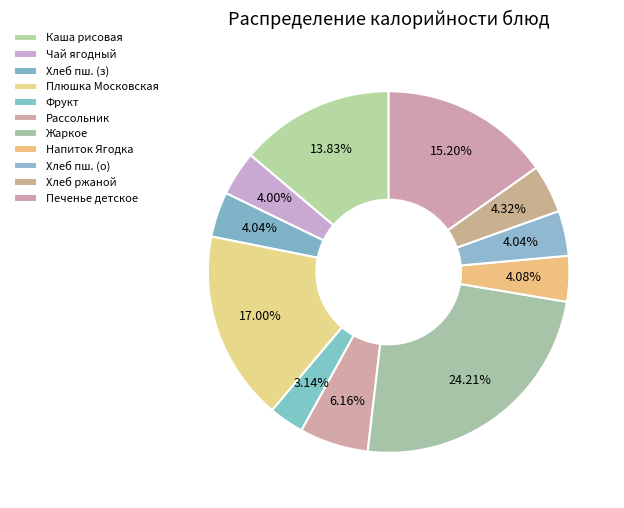

Which category has the smallest portion of the pie?

Фрукт